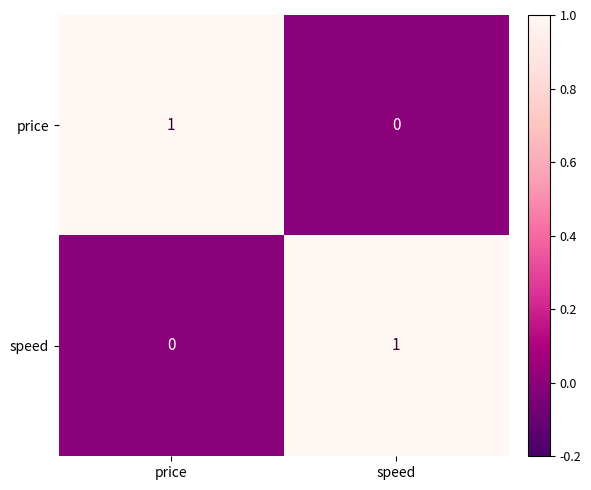

Rank the series at speed from lowest to highest value.

price, speed